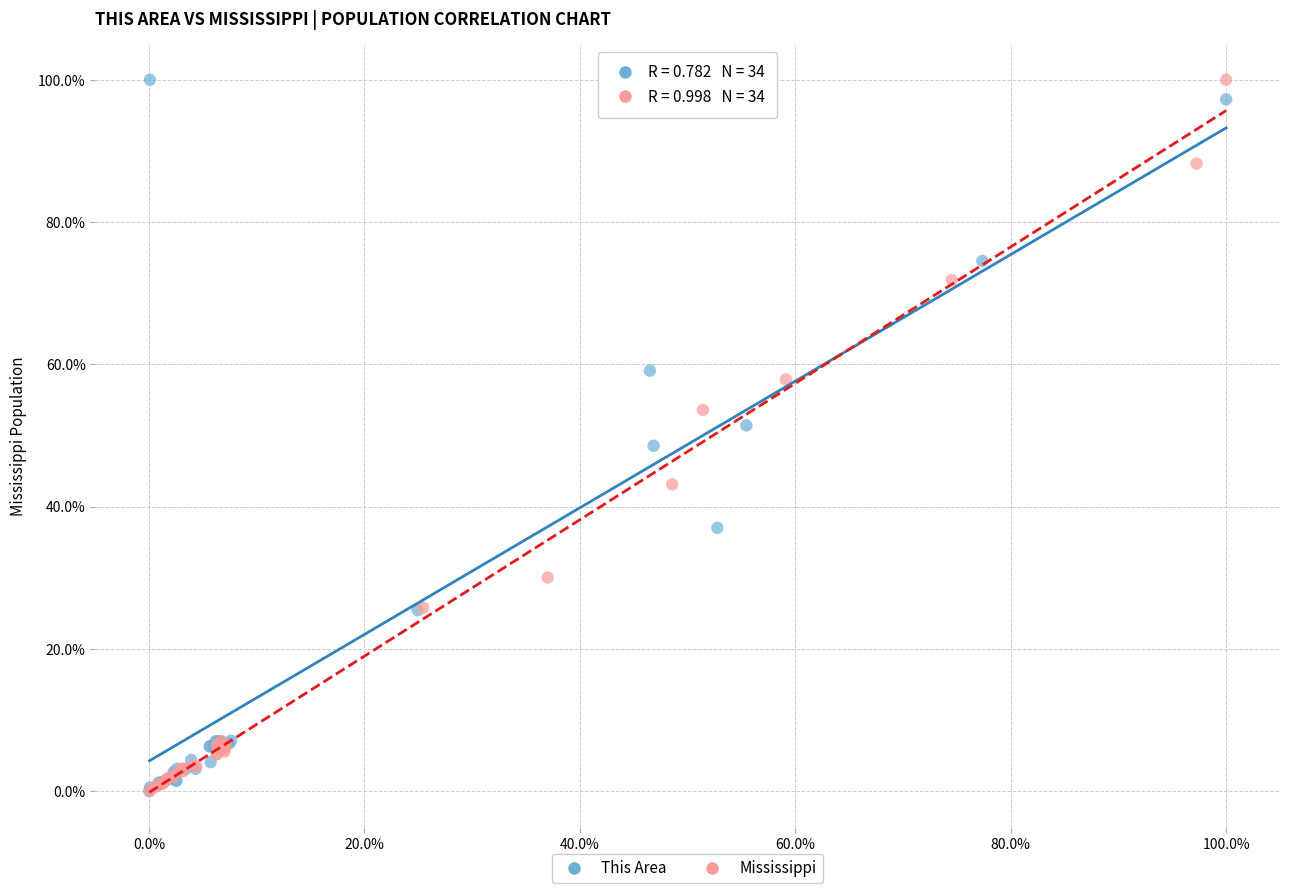

What are all the series names shown in the legend?

This Area, Mississippi